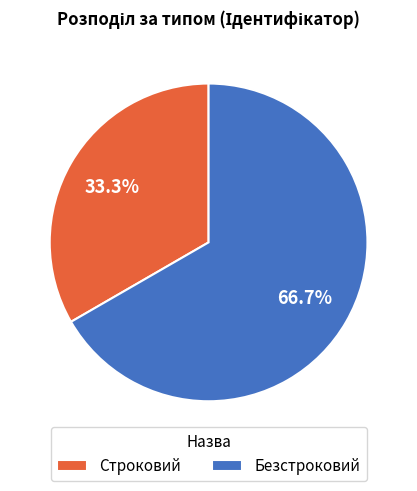

How many slices are in this pie chart?

2